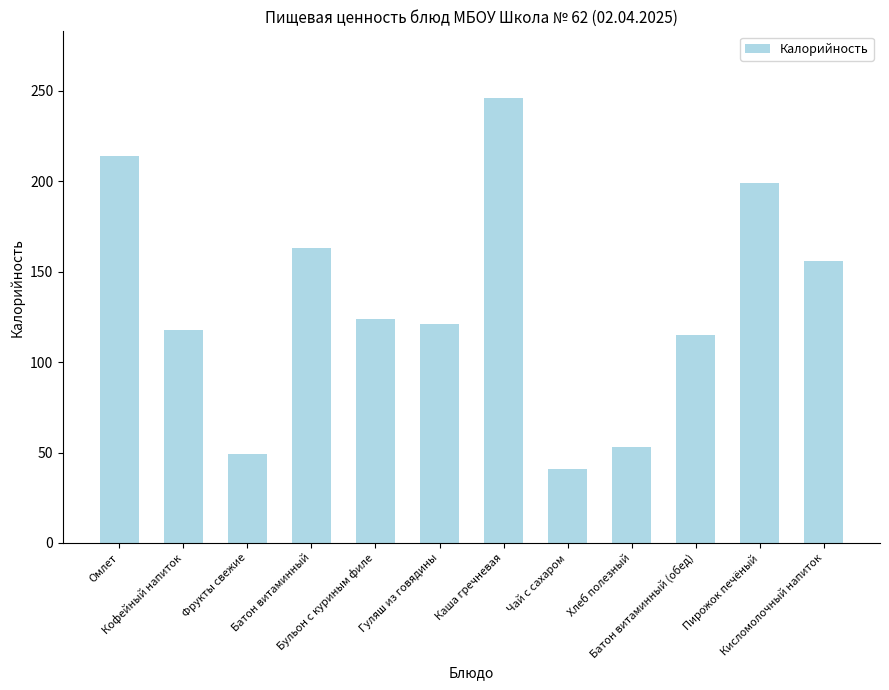

How many bars are there in total?

12